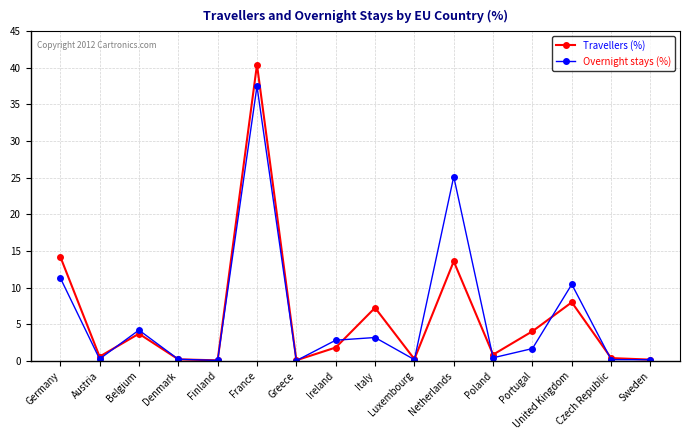

Rank the series by their maximum value, from highest to lowest.

Travellers (%), Overnight stays (%)